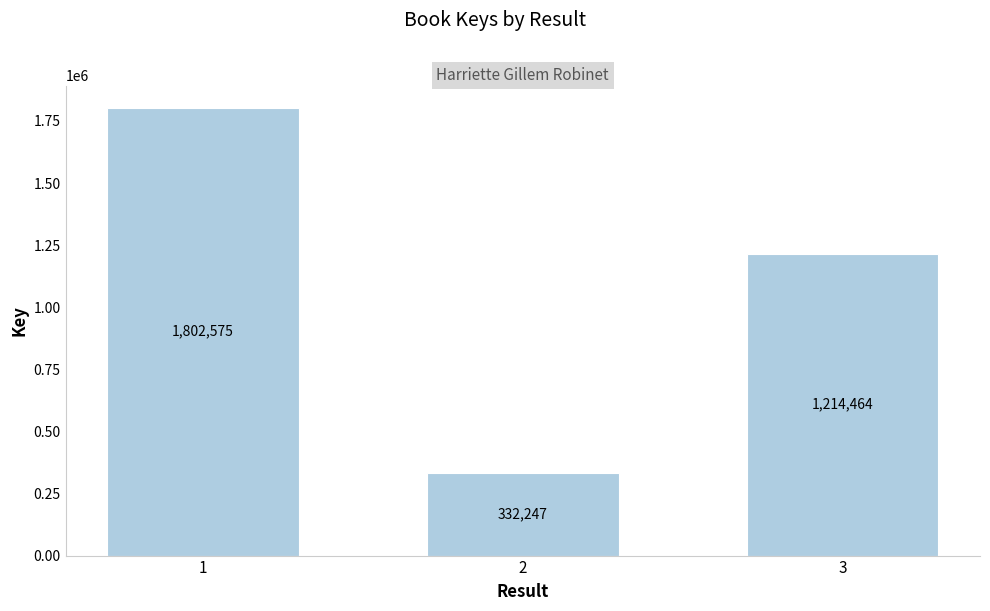

What value does the data have at 3?

1214464